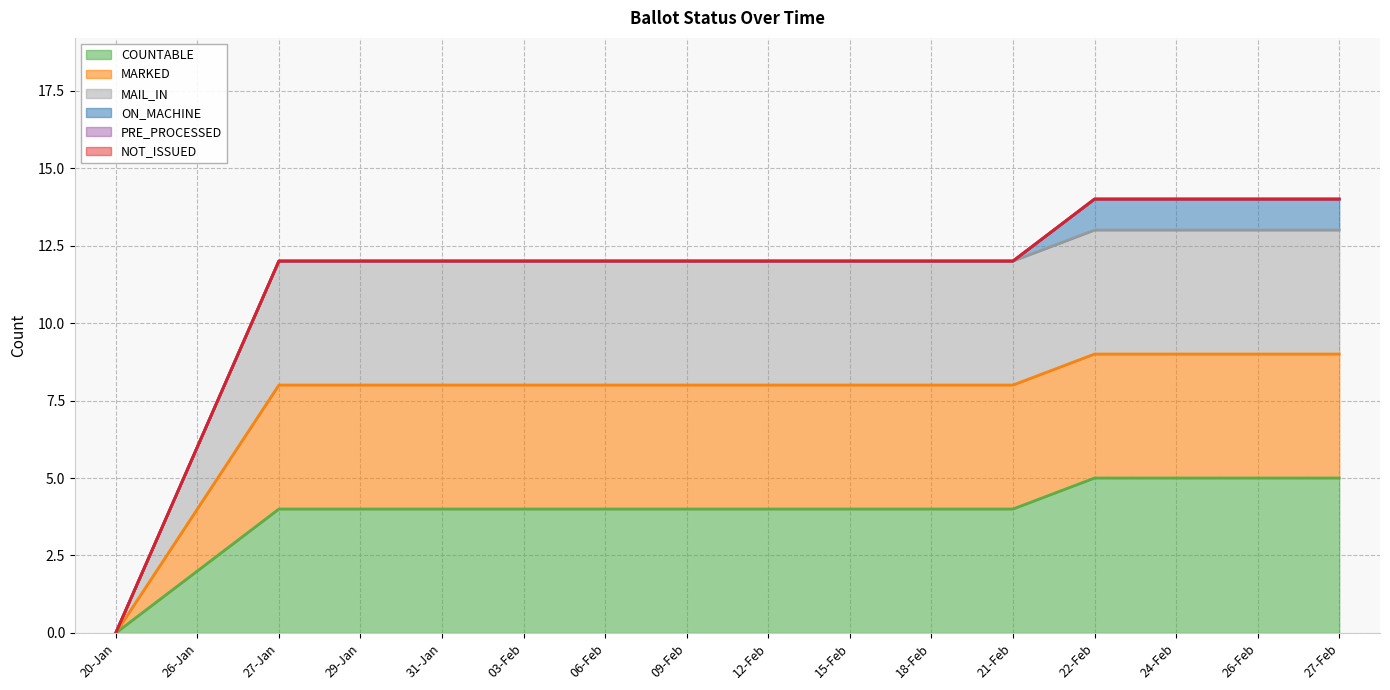

True or false: MARKED and COUNTABLE cross at least once.

False